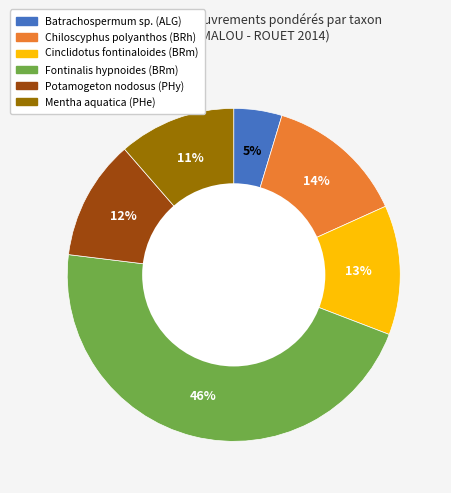

To the nearest percent, what is the difference between the Batrachospermum sp. (ALG) and Cinclidotus fontinaloides (BRm) slice percentages?

8%